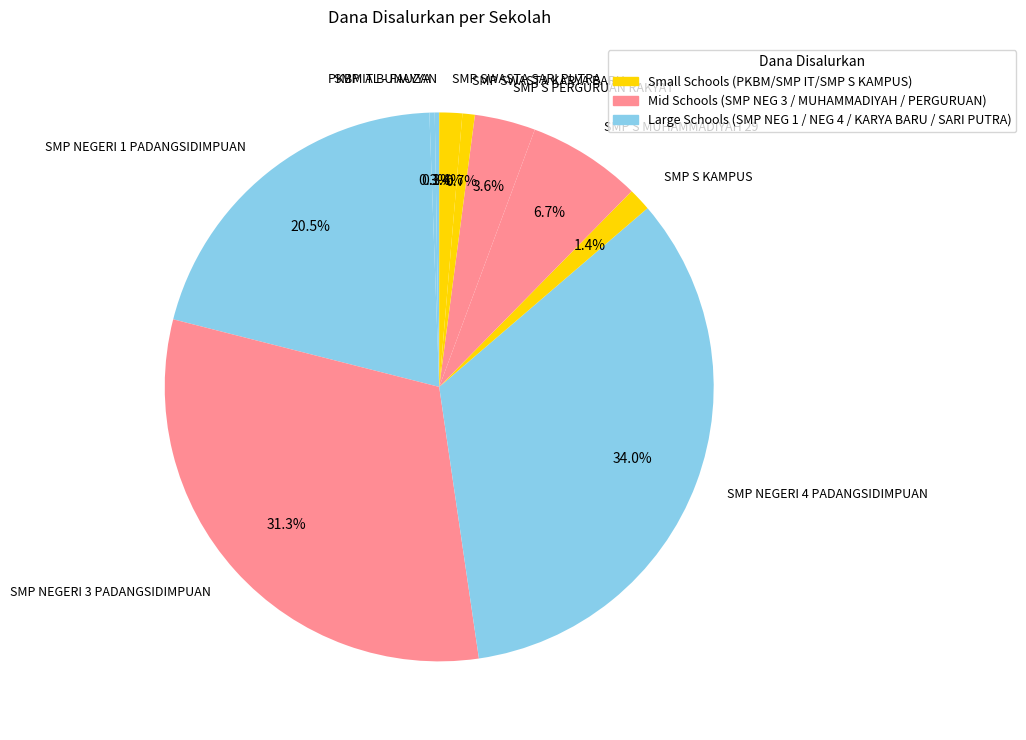

To the nearest percent, what is the average slice percentage?

10%